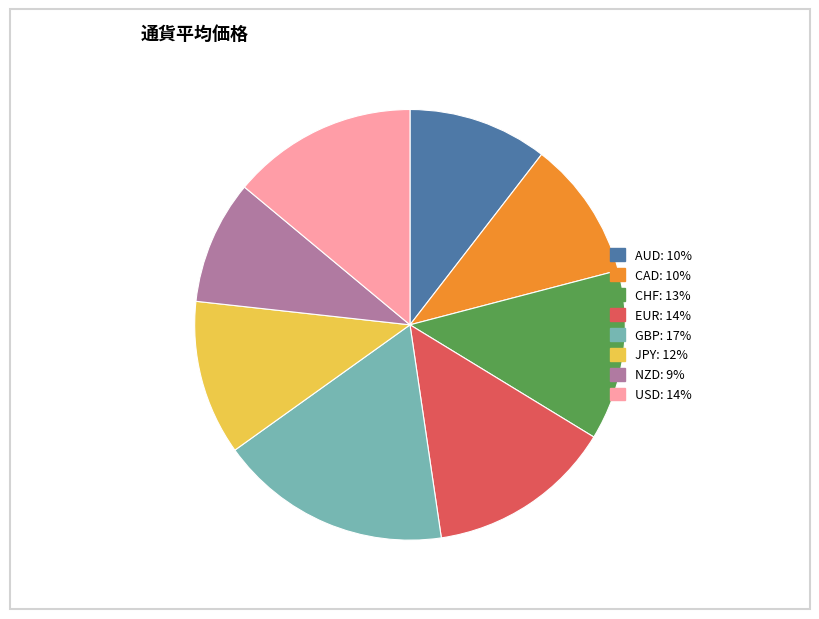

Does any single category account for the majority?

No